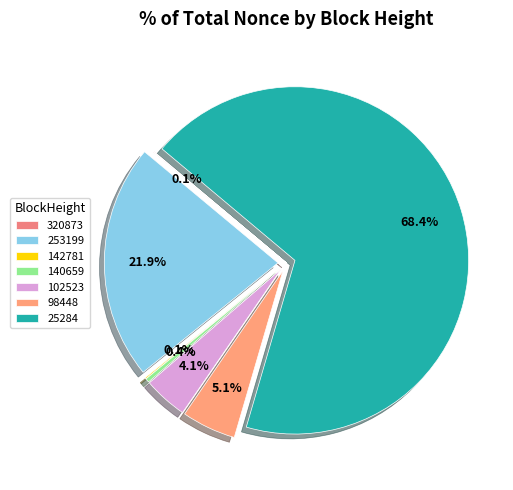

To the nearest percent, what is the difference between the largest and smallest slice percentages?

68%